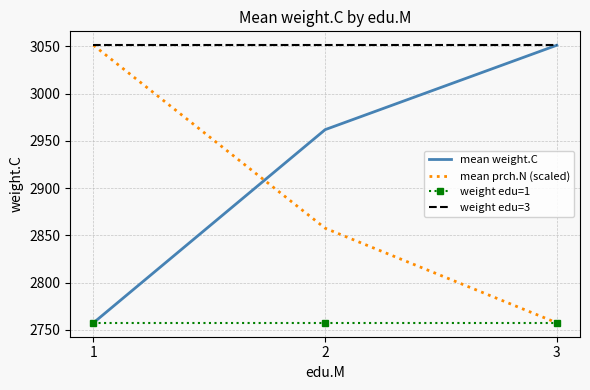

Count the number of data series in this chart.

4